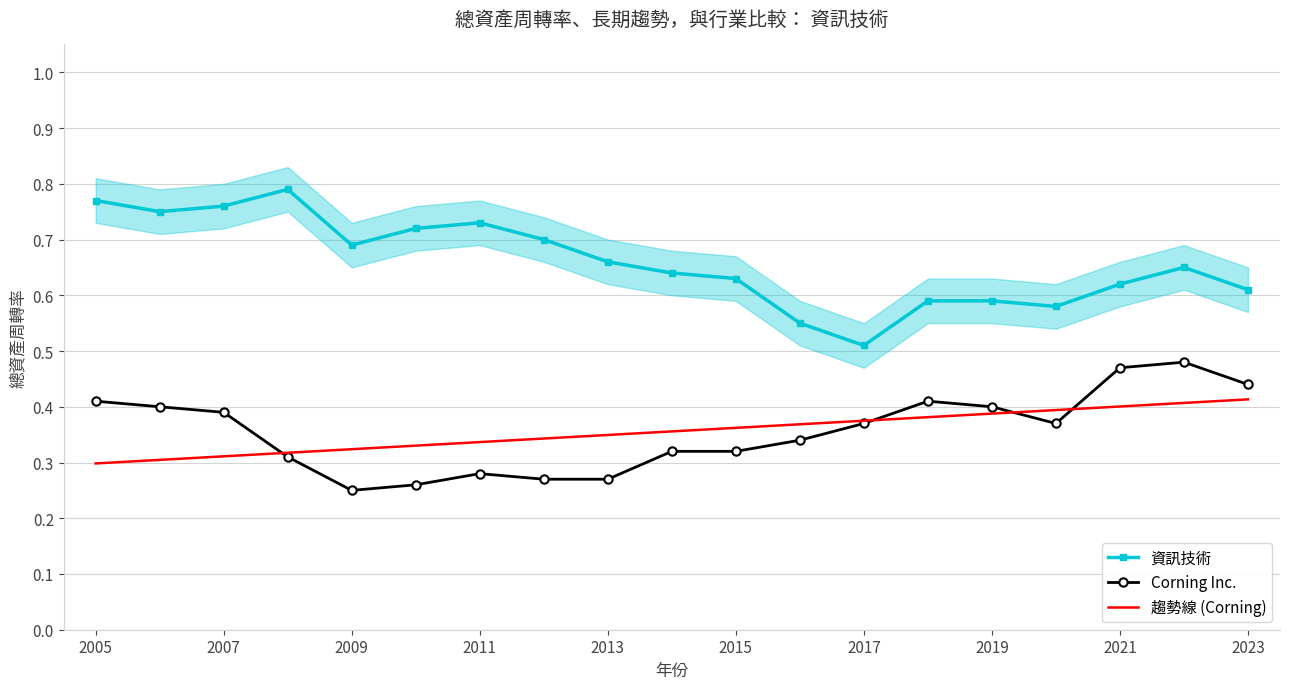

At which label does 趨勢線 (Corning) reach its minimum?

2005